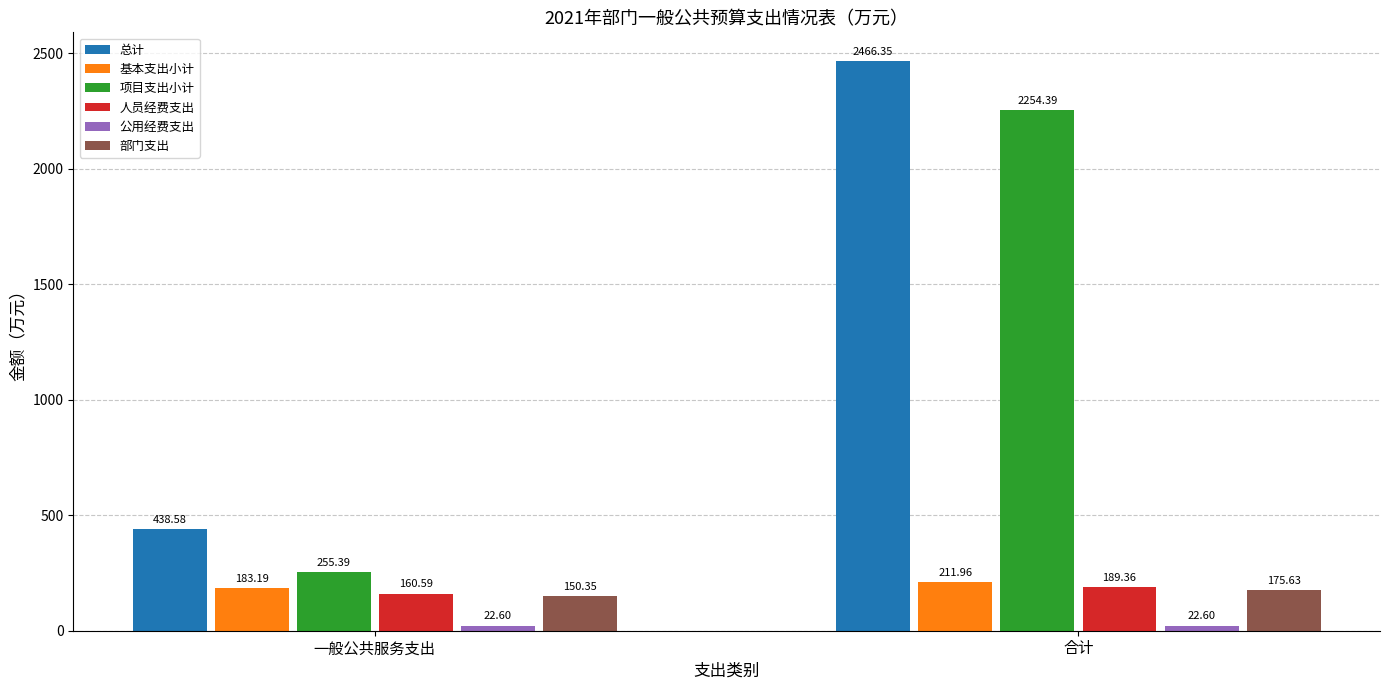

Read the 人员经费支出 value at 一般公共服务支出.

160.6